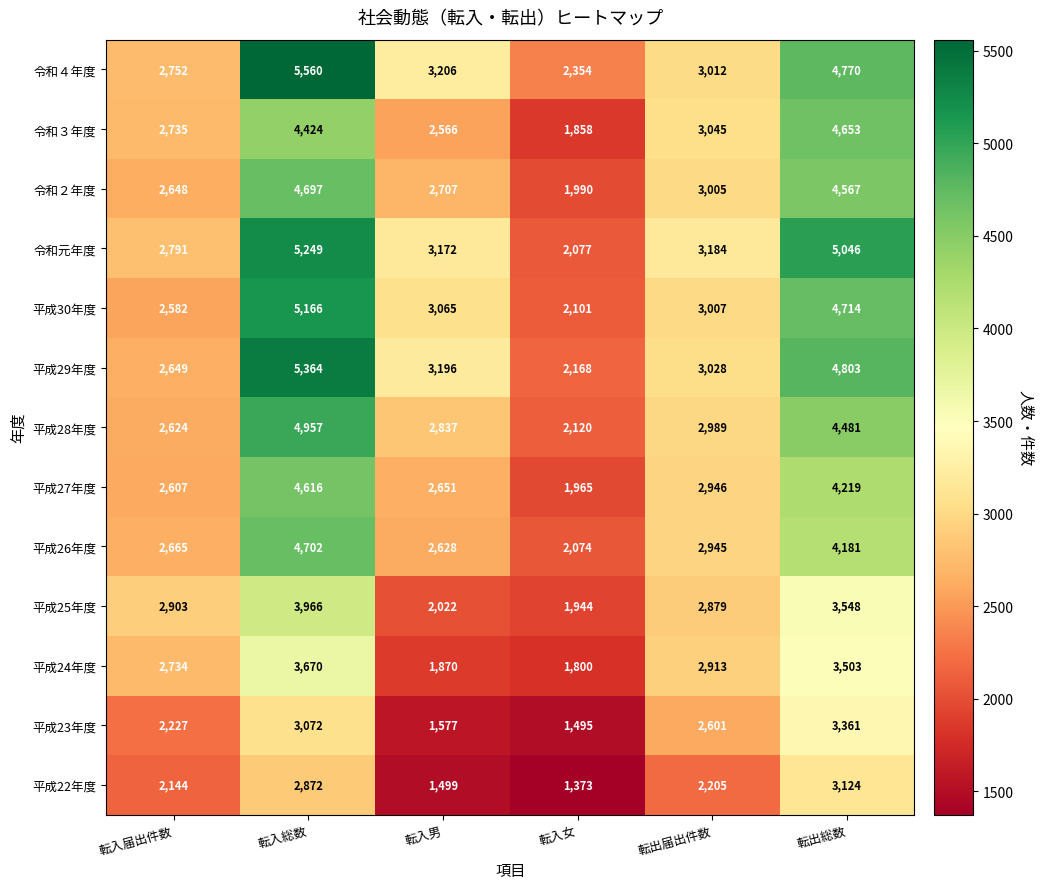

Which series changed the most between 転入総数 and 転入女?

令和４年度